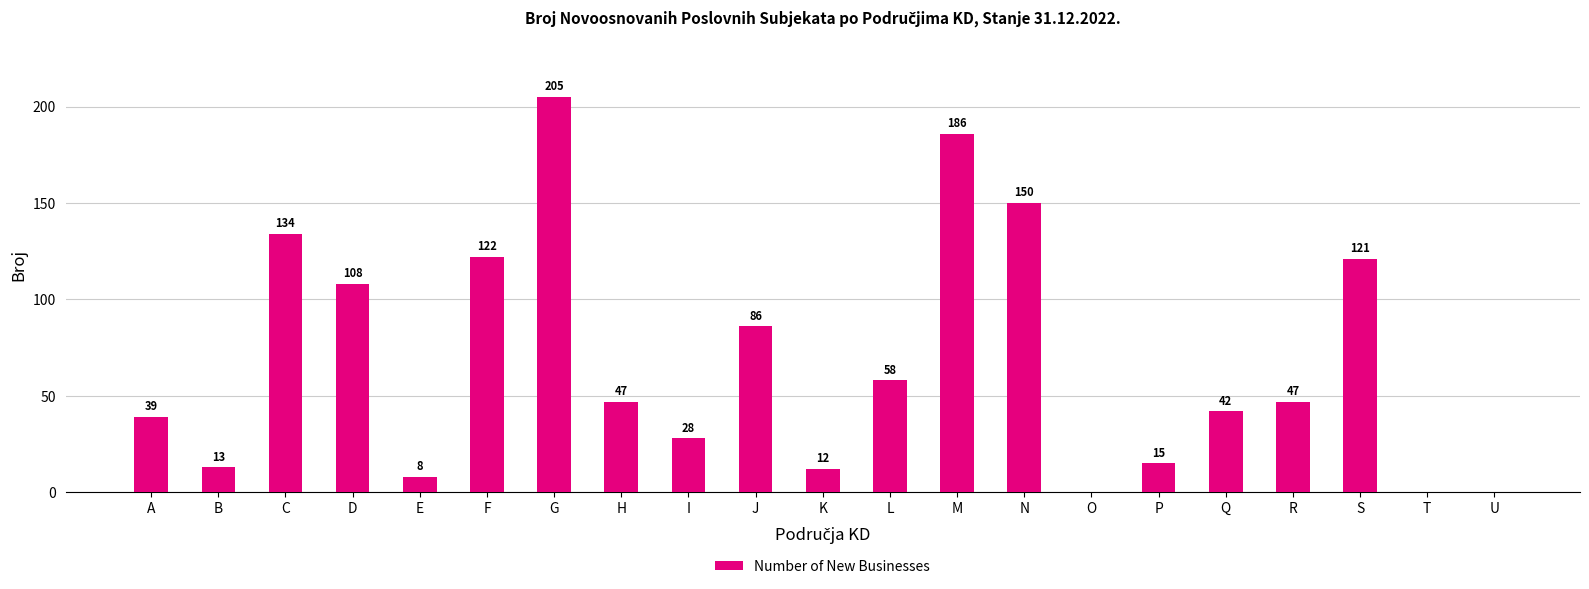

Reading left to right, list all the values displayed in this chart.

A=39	B=13	C=134	D=108	E=8	F=122	G=205	H=47	I=28	J=86	K=12	L=58	M=186	N=150	O=0	P=15	Q=42	R=47	S=121	T=0	U=0